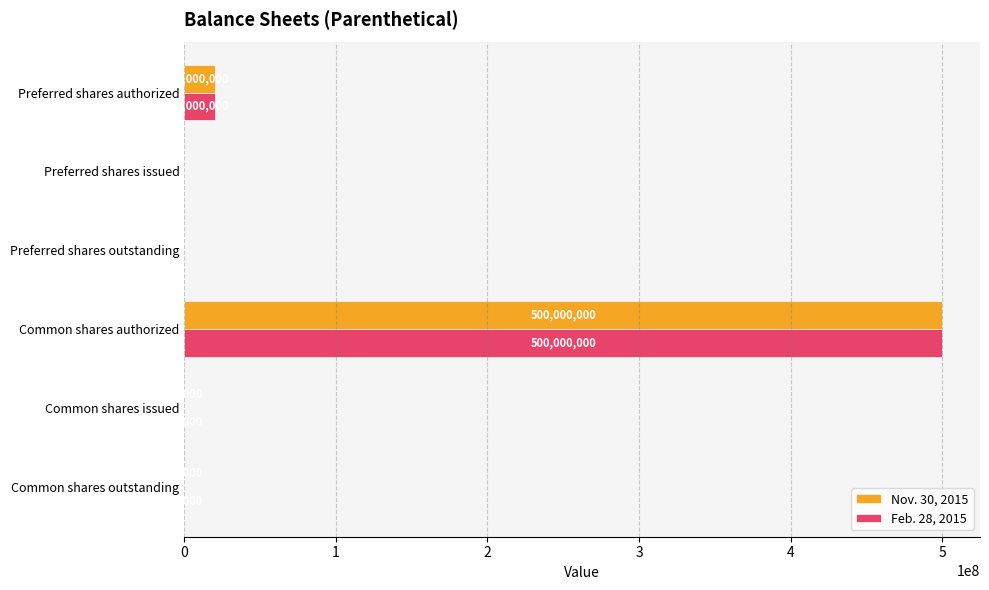

True or false: Nov. 30, 2015 has a value of -273516797 at Preferred shares issued.

False